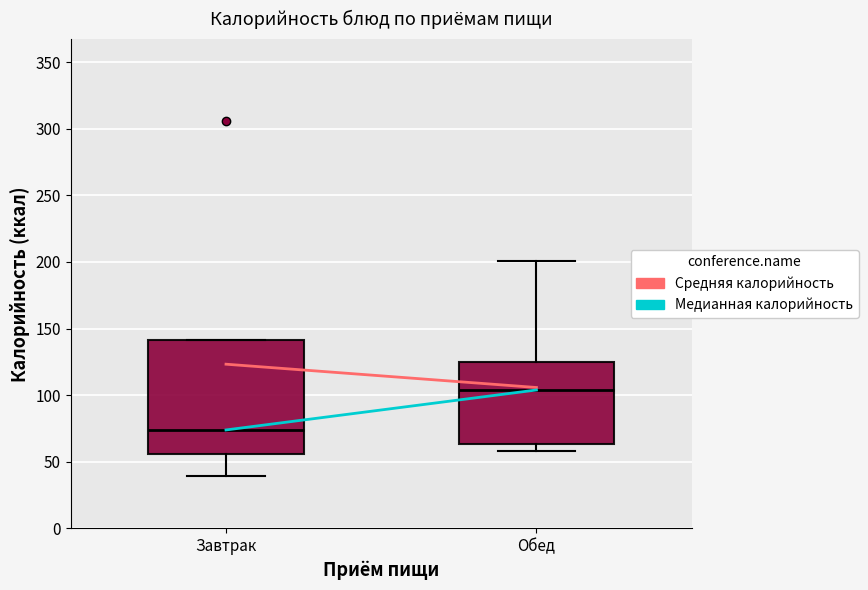

Which box's median line is the lowest?

Завтрак